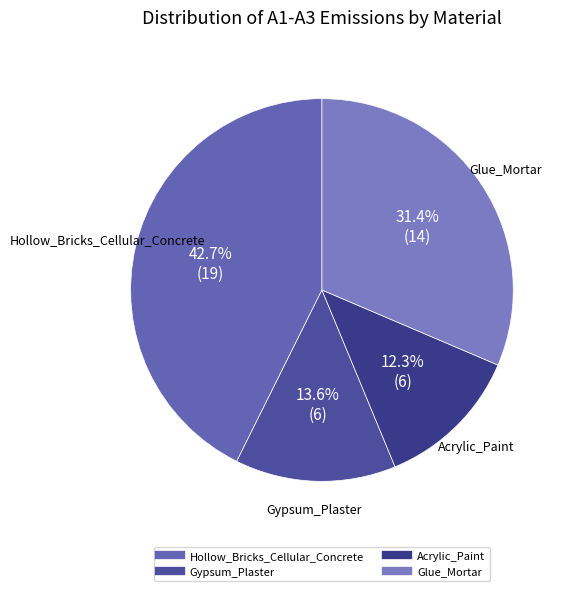

What percentage is the Gypsum_Plaster slice, to the nearest percent?

14%